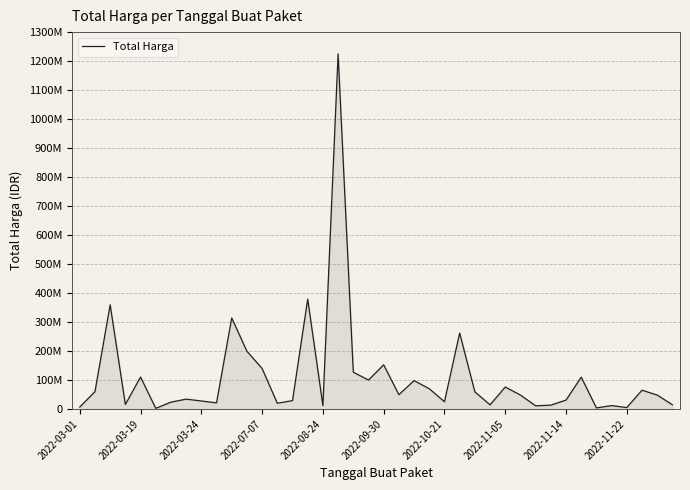

Does the chart display data point markers on the line(s)?

No